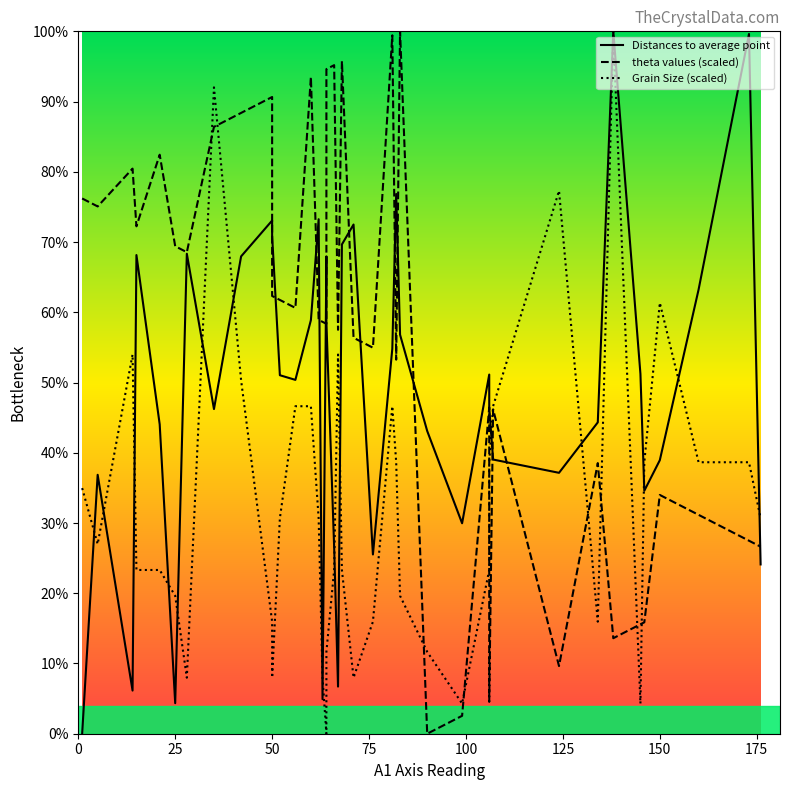

How many data points in Distances to average point are above 51?

20